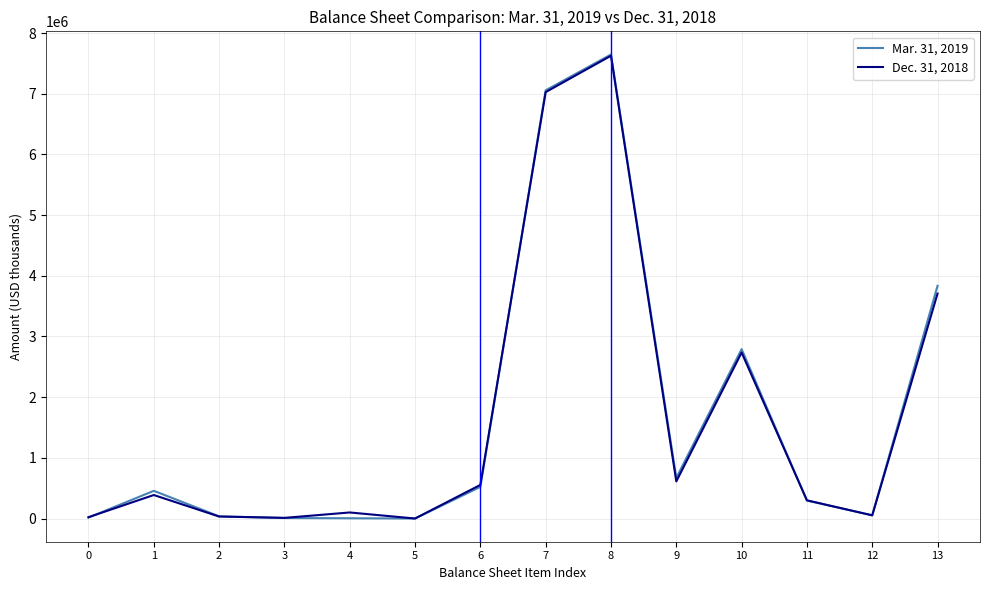

The value of Mar. 31, 2019 at 7 is 7056742. True or false?

True